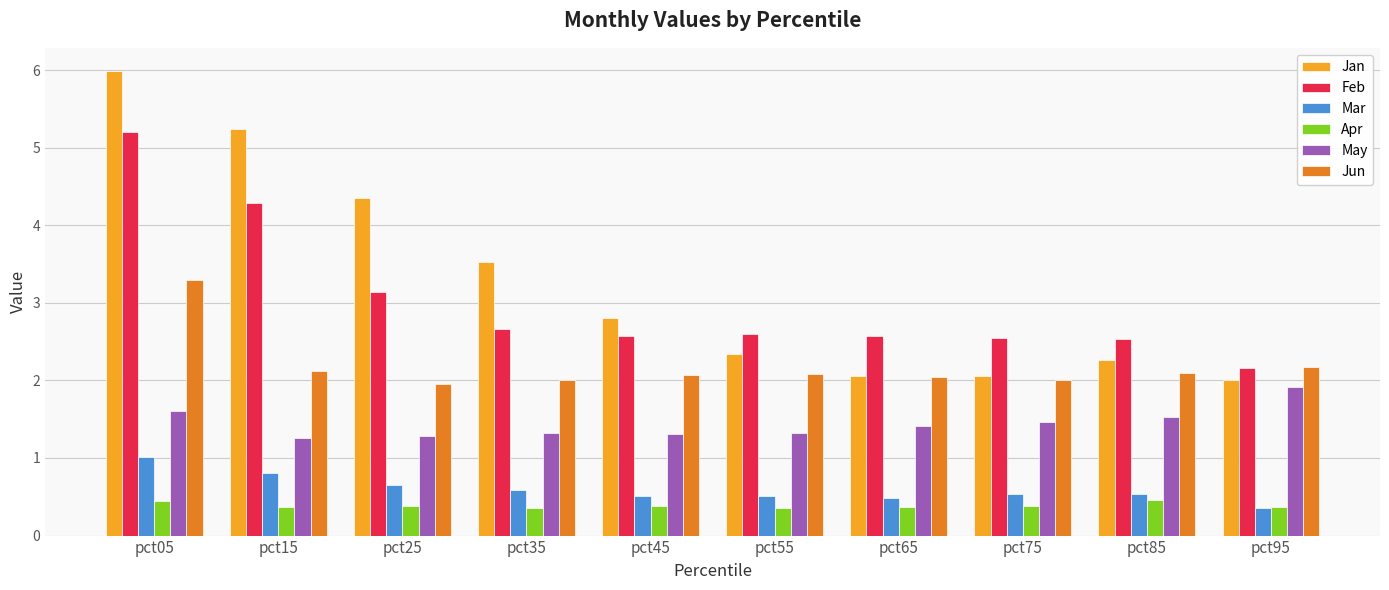

Which series has the largest total across all categories?

Jan